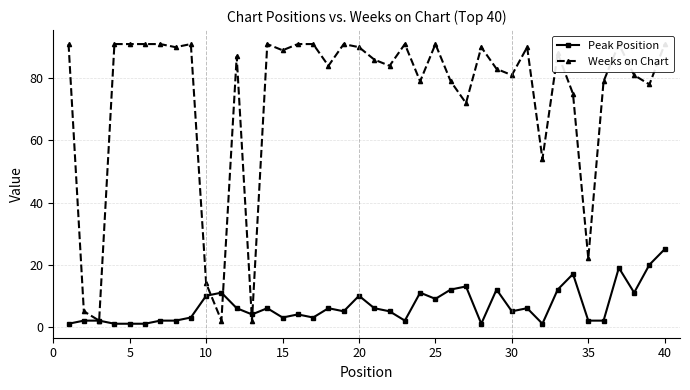

At how many categories does at least one series exceed 14?

35